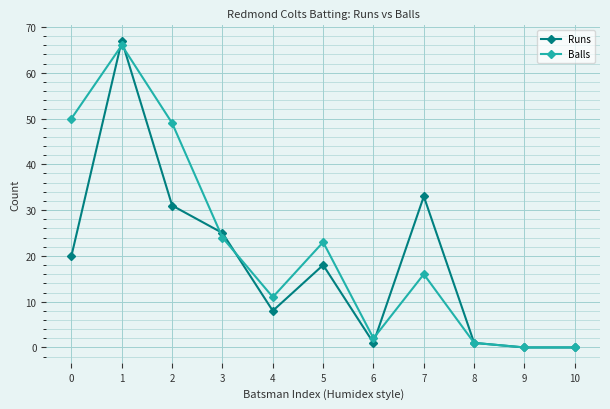

Reading right to left, extract all data points from this chart.

Runs: 10=0	9=0	8=1	7=33	6=1	5=18	4=8	3=25	2=31	1=67	0=20
Balls: 10=0	9=0	8=1	7=16	6=2	5=23	4=11	3=24	2=49	1=66	0=50